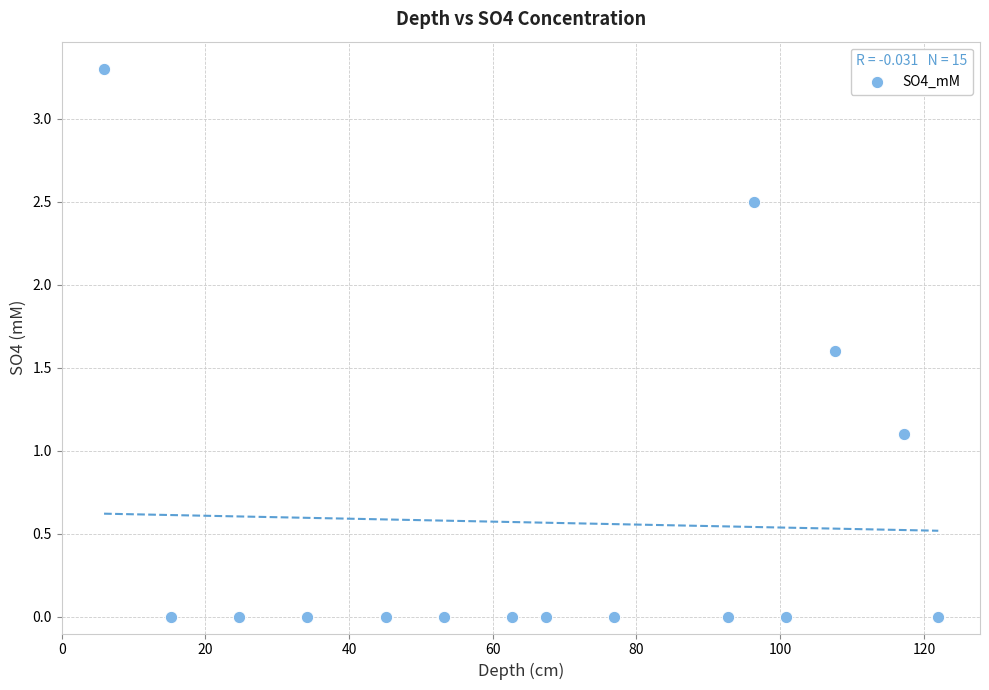

What is the range of Y values (max minus min)?

3.3